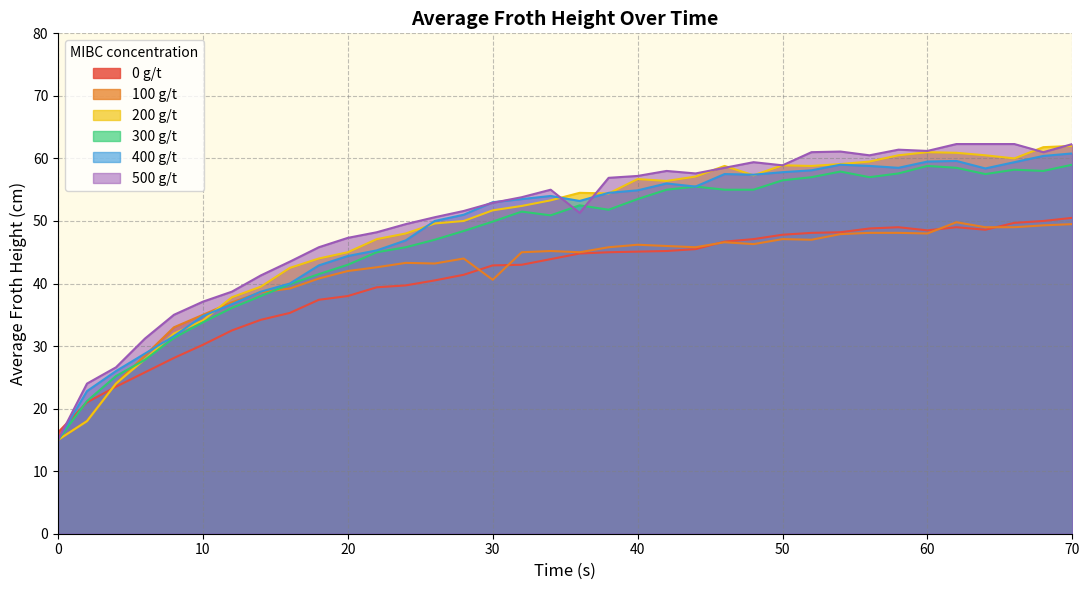

How many categories are shown in the chart?

36